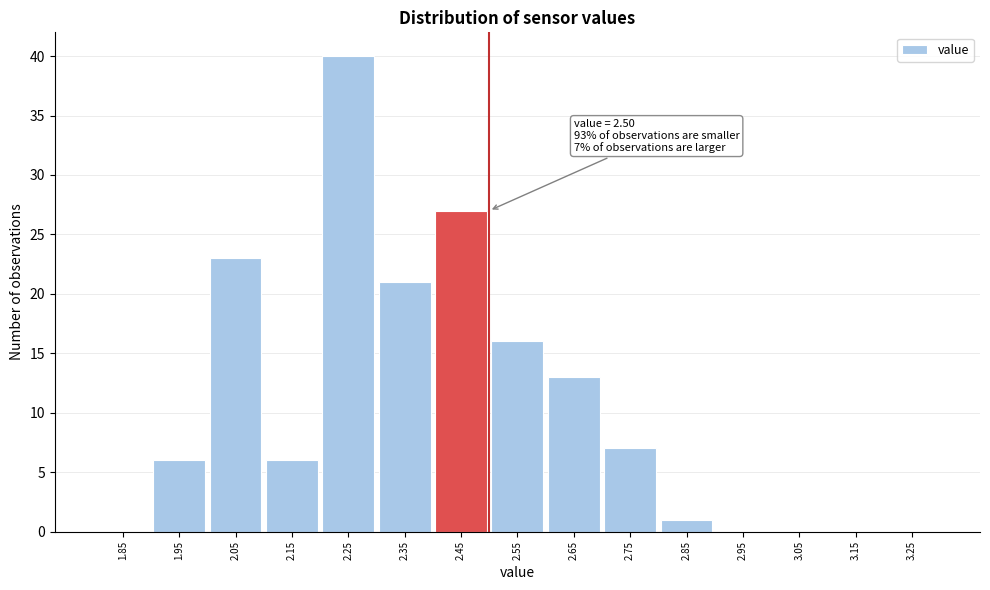

Over which range of the x-axis is the bar tallest?

2.2 to 2.3